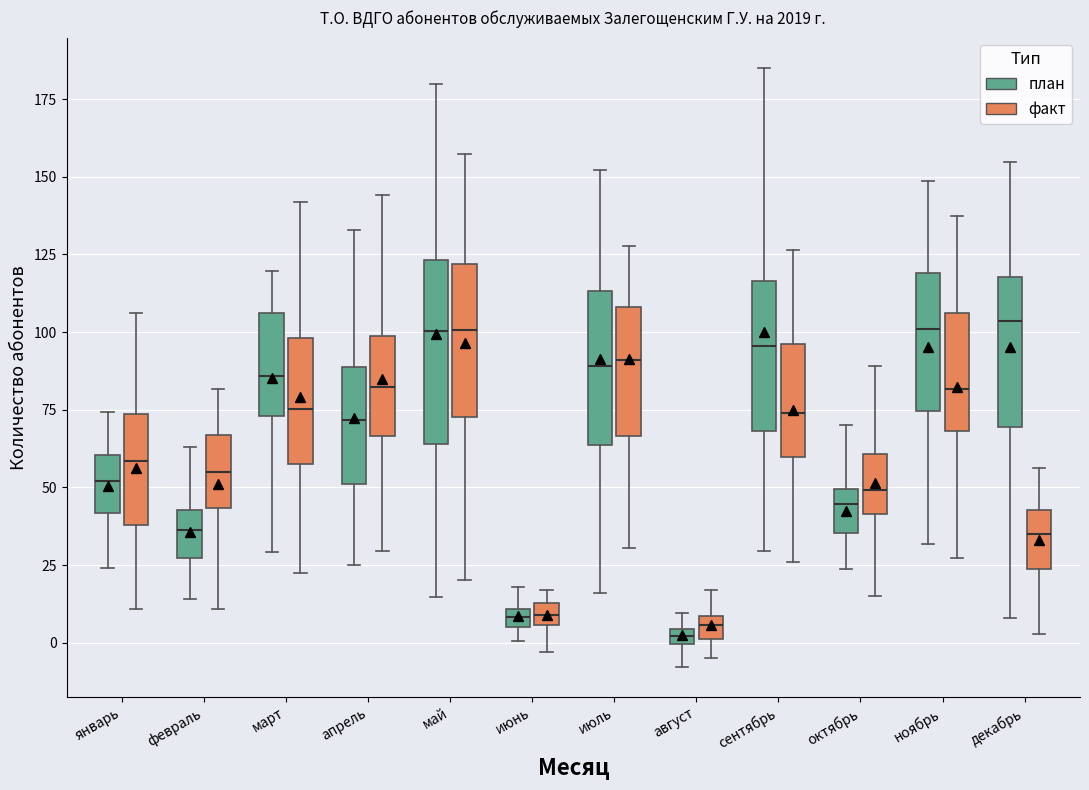

Where does the upper whisker of the box for ноябрь (факт) end on the y-axis? The values are not printed on the chart, so give them approximately, as read against the axis.

140